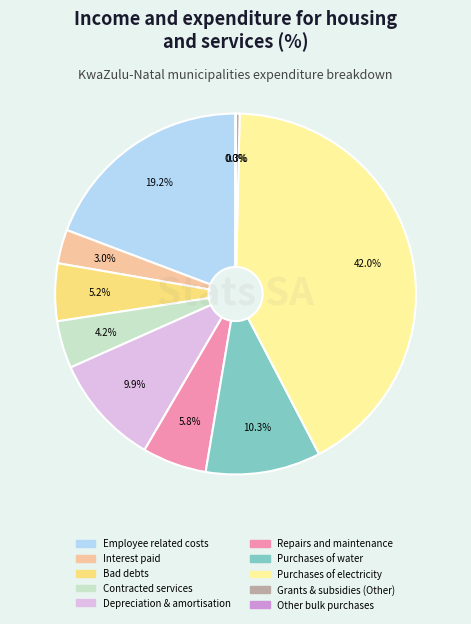

Is there any slice that represents more than half of the pie?

No